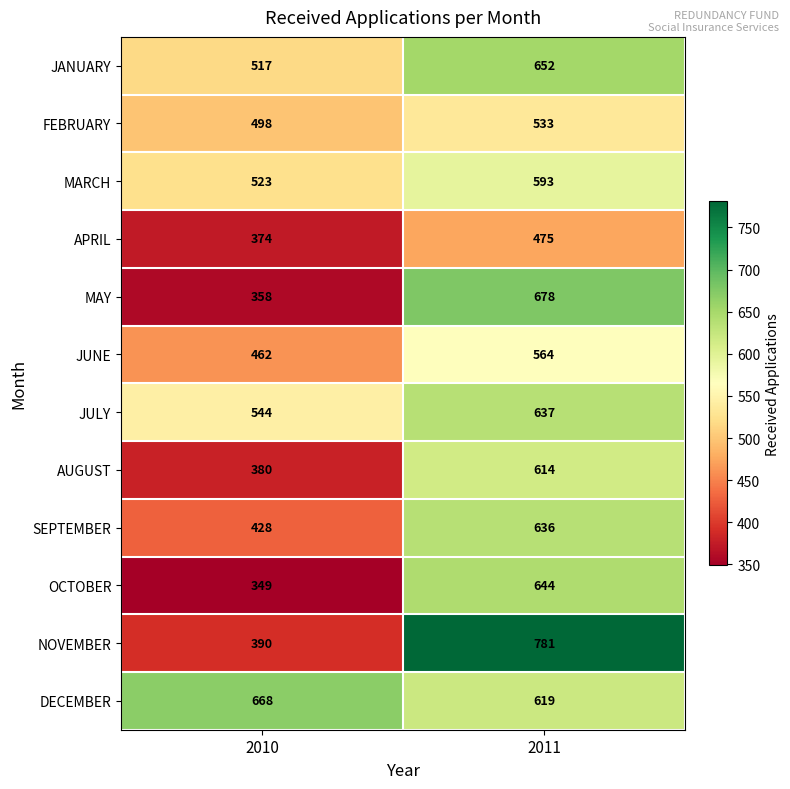

Reading right to left, what are all the values shown in this chart?

JANUARY: 2011=652	2010=517
FEBRUARY: 2011=533	2010=498
MARCH: 2011=593	2010=523
APRIL: 2011=475	2010=374
MAY: 2011=678	2010=358
JUNE: 2011=564	2010=462
JULY: 2011=637	2010=544
AUGUST: 2011=614	2010=380
SEPTEMBER: 2011=636	2010=428
OCTOBER: 2011=644	2010=349
NOVEMBER: 2011=781	2010=390
DECEMBER: 2011=619	2010=668